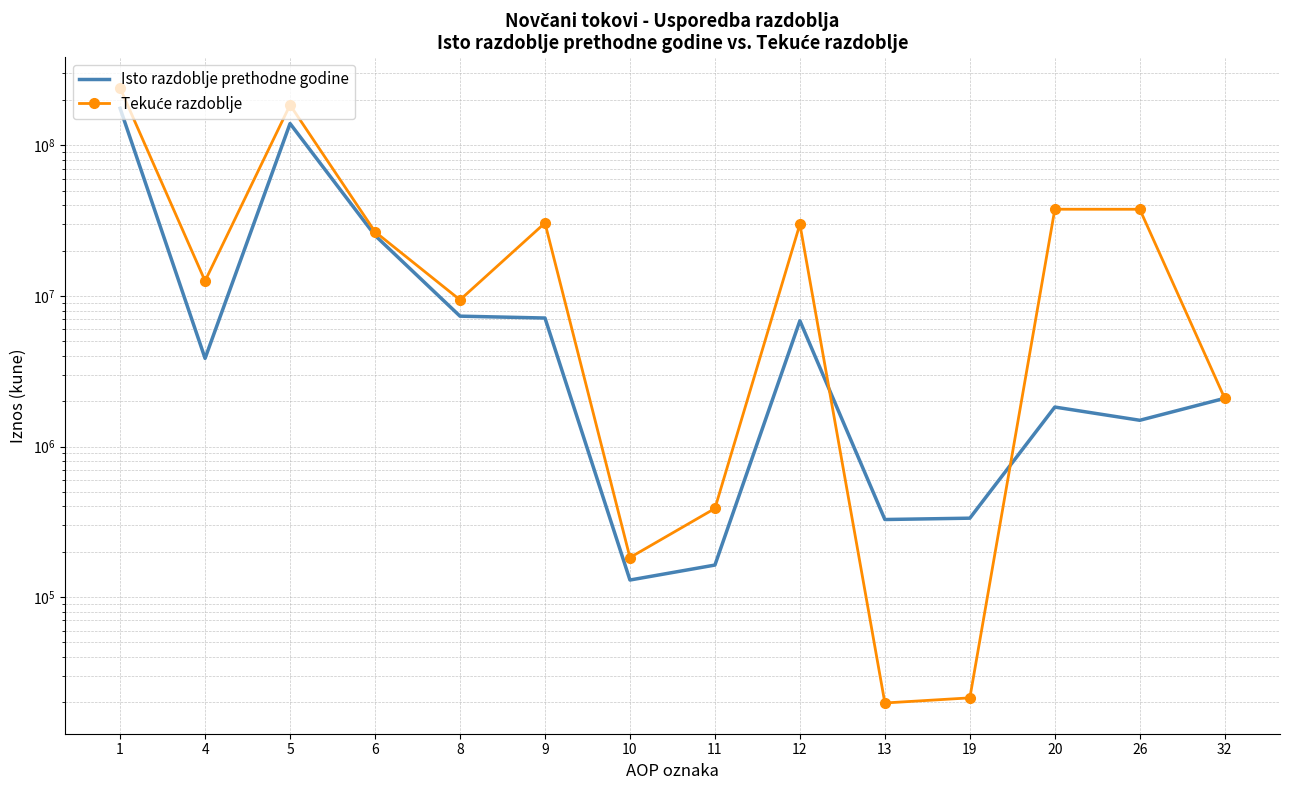

Reading left to right, list all the values displayed in this chart.

Isto razdoblje prethodne godine: 1=176126077	4=3850573	5=139488010	6=25215373	8=7339271	9=7133093	10=129928	11=163329	12=6839836	13=327673	19=334461	20=1828567	26=1494106	32=2091366
Tekuće razdoblje: 1=239912375	4=12569801	5=185295285	6=26654341	8=9414419	9=30507247	10=183194	11=387903	12=29936150	13=19832	19=21447	20=37630588	26=37609141	32=2086792